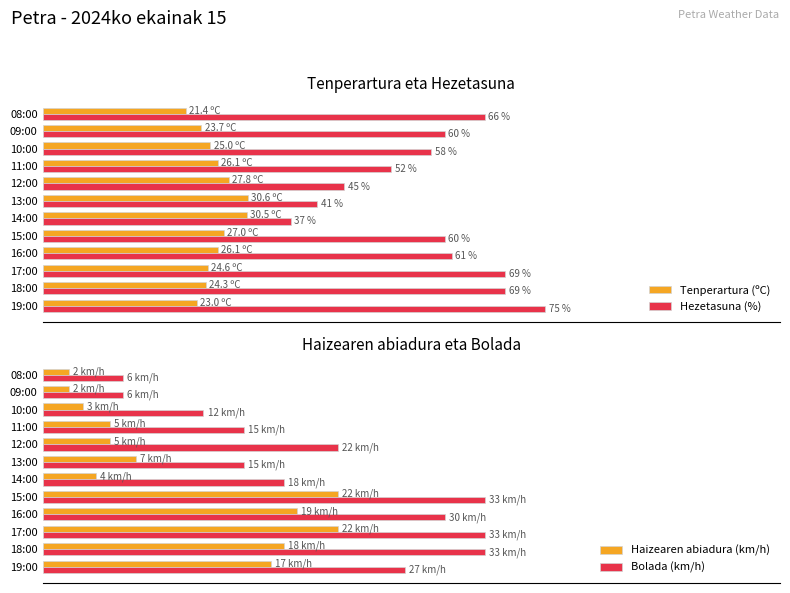

How many data points in Hezetasuna (%) are above 60?

5